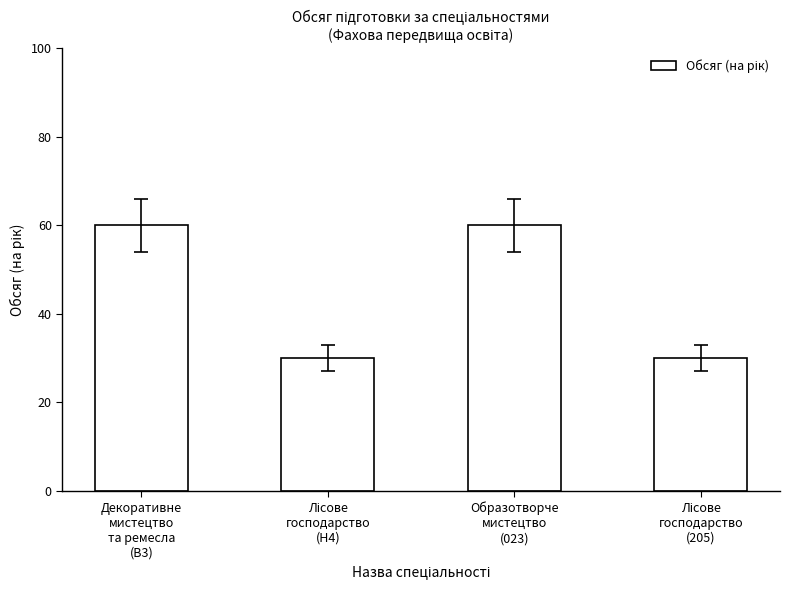

What value does the data have at Декоративне
мистецтво
та ремесла
(B3), to the nearest 10?

60